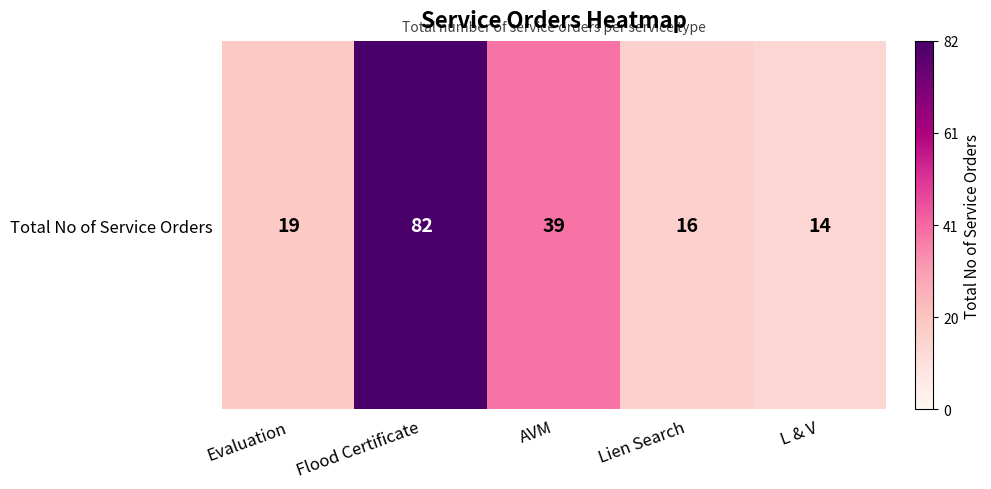

What is the change in value from Evaluation to Flood Certificate?

+63